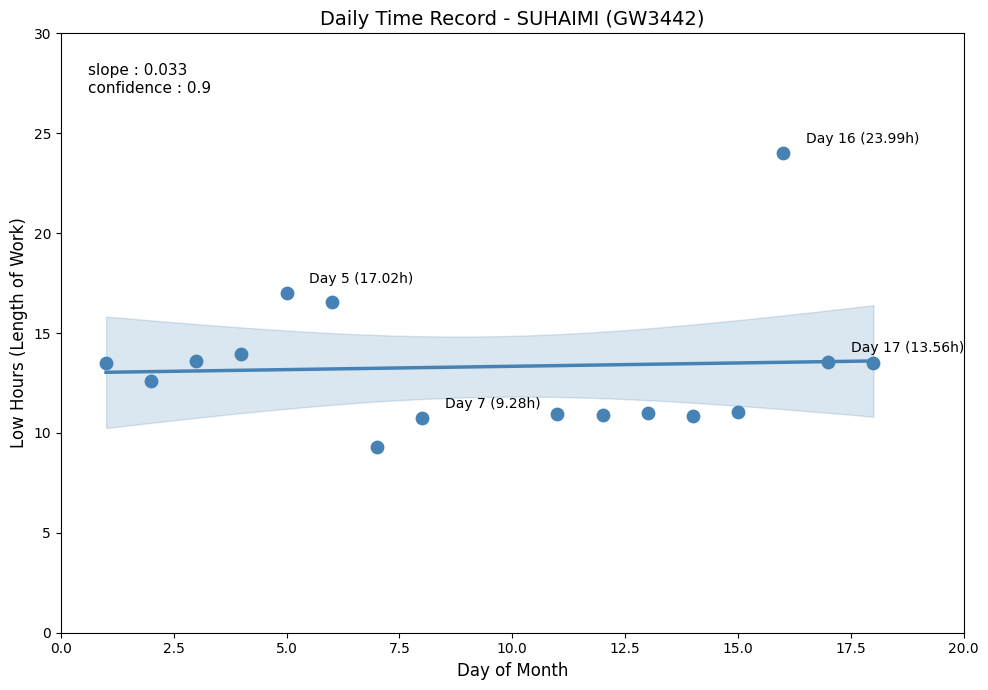

What is the range of X values (max minus min)?

17.0